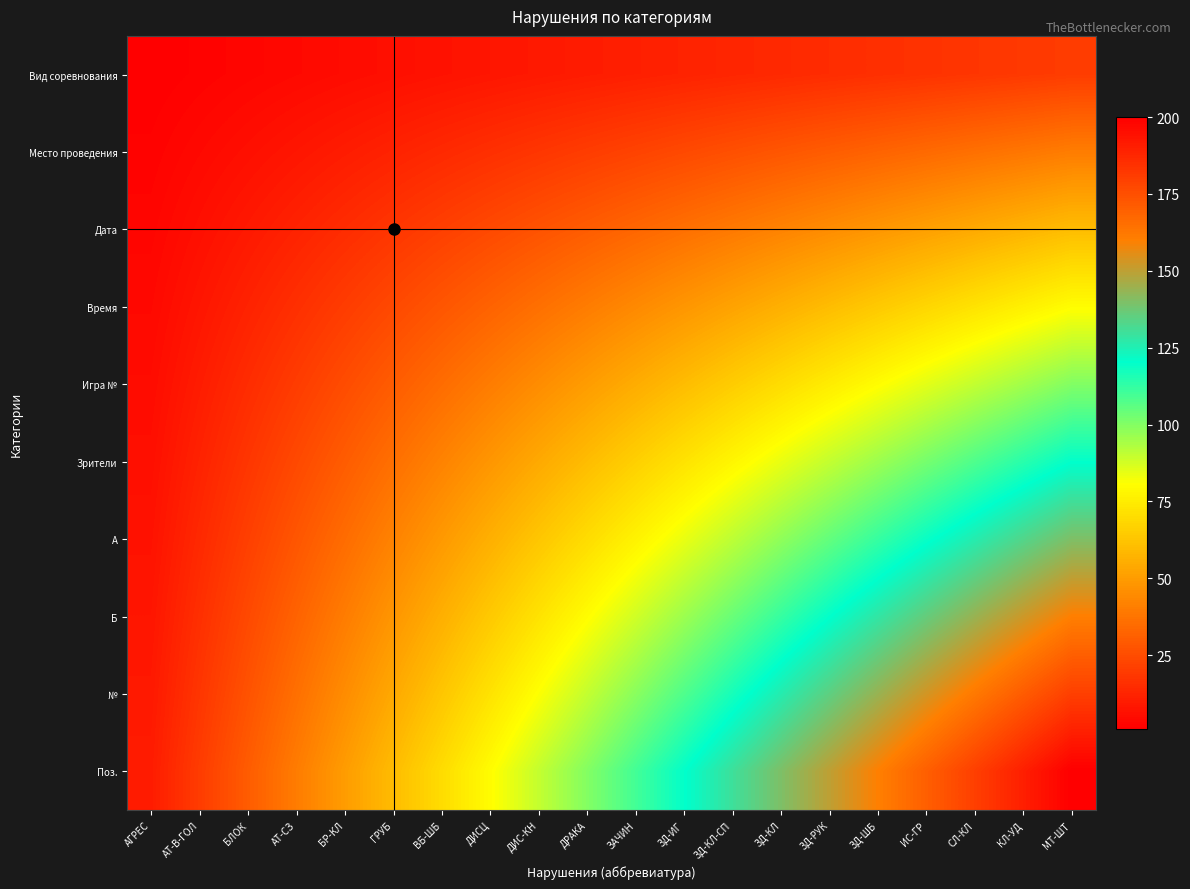

At how many categories does at least one series exceed 135?

7